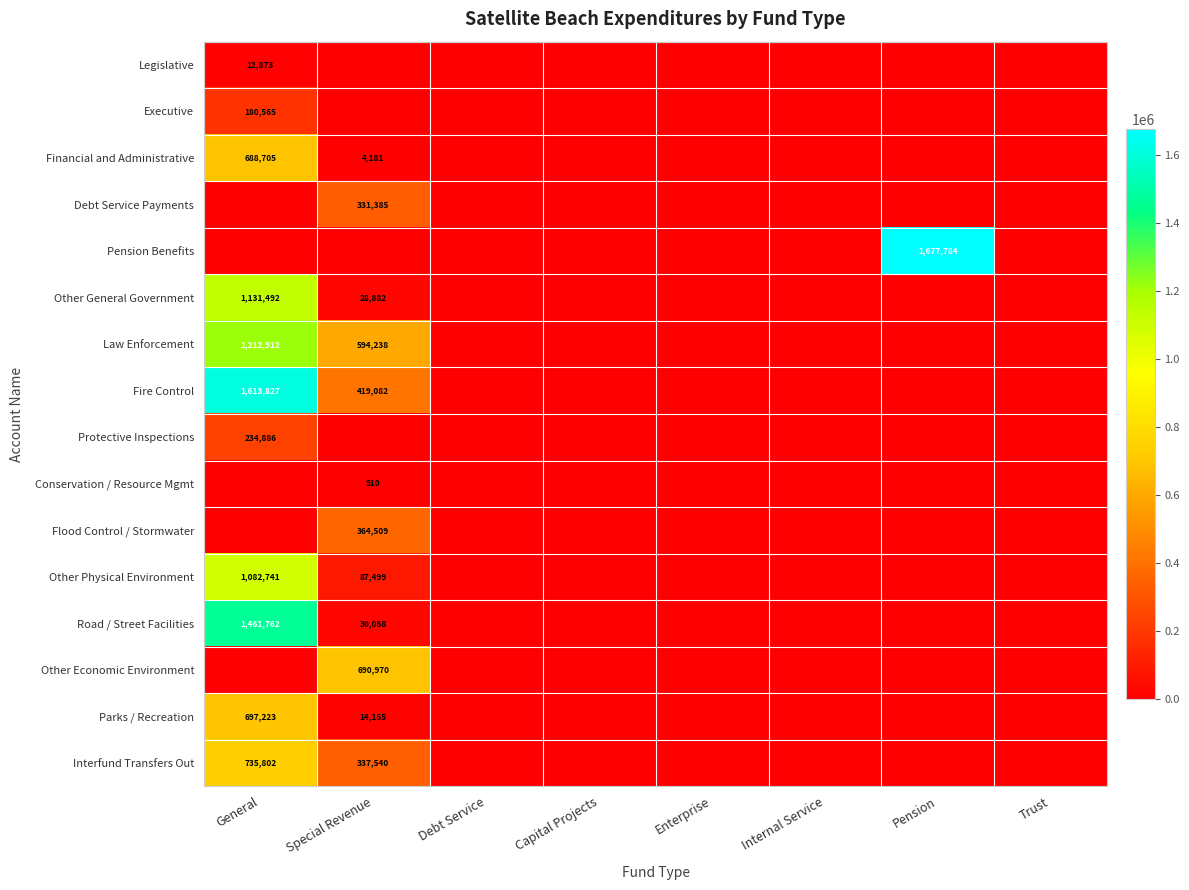

The value of Law Enforcement at General is 1212912. True or false?

True